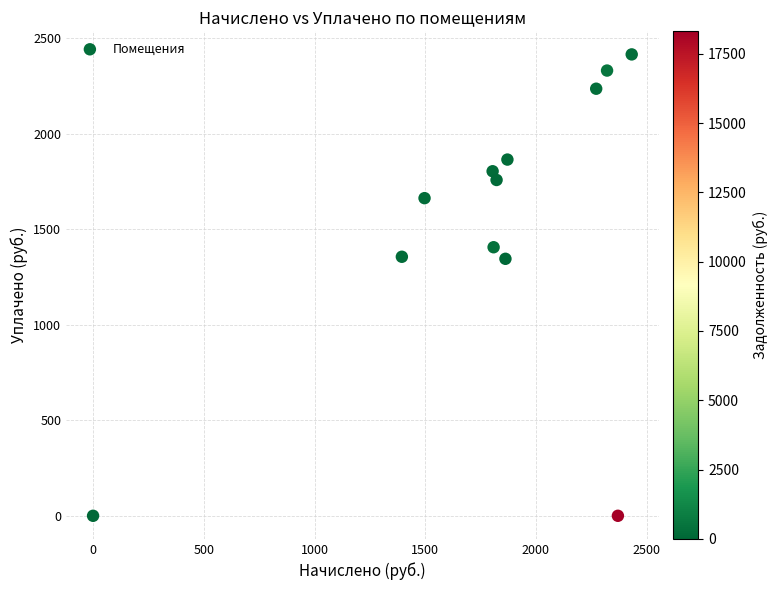

What is the average X value?

1788.0